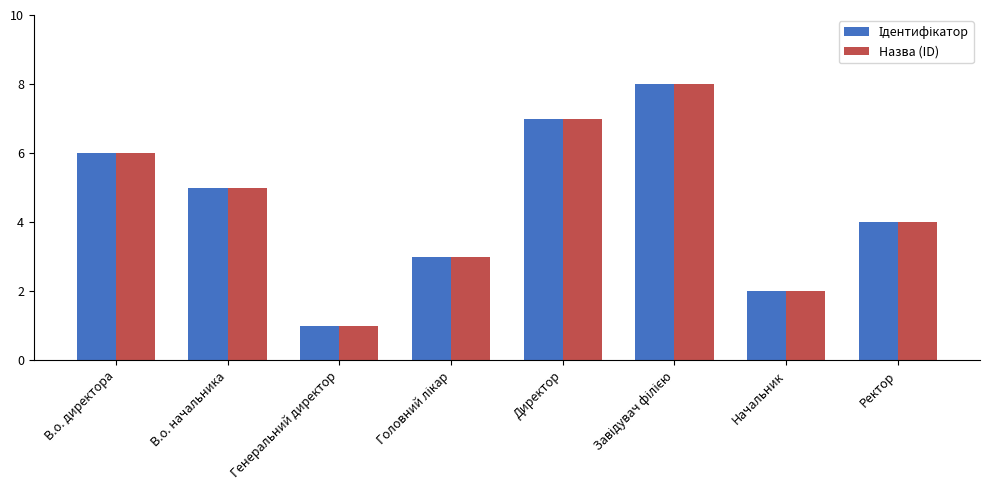

What is the total value across all series at Директор?

14